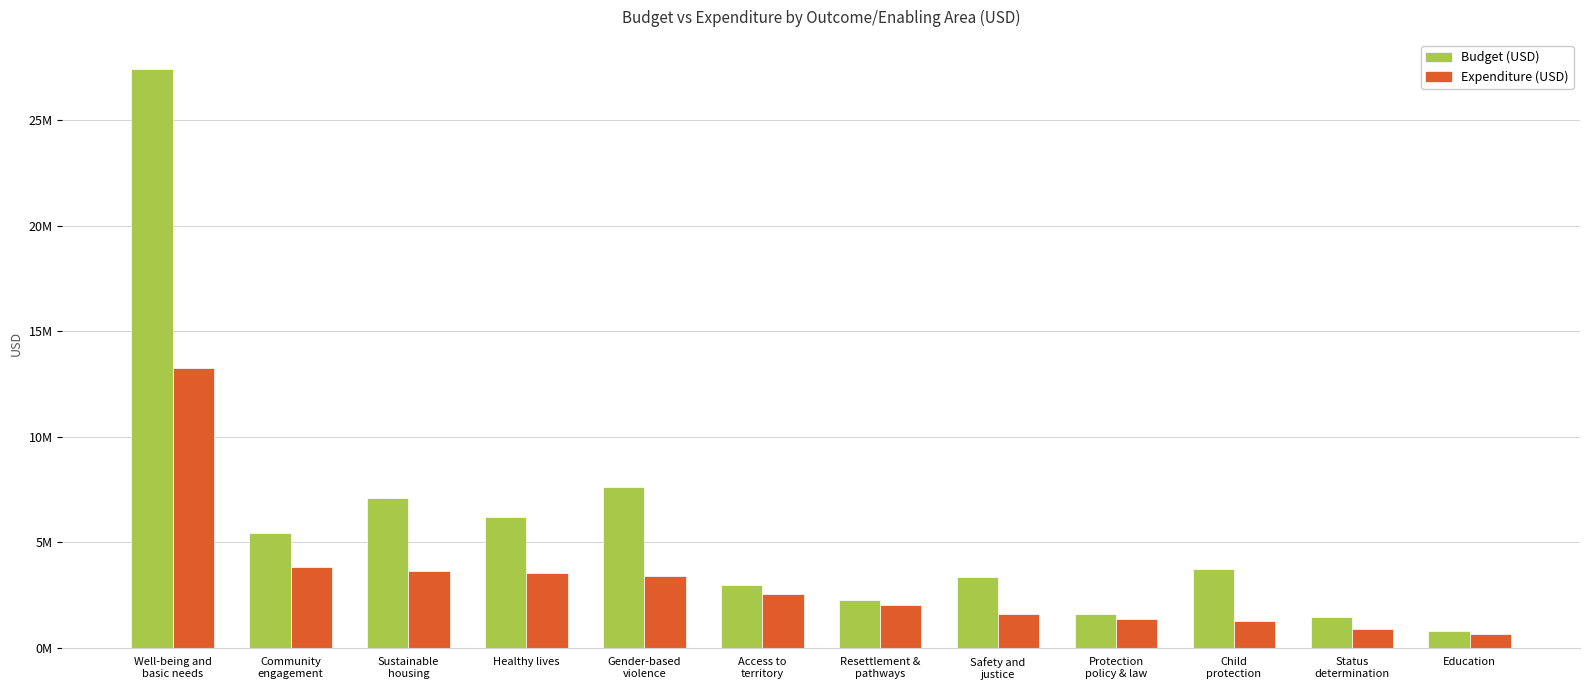

Are the bars horizontal?

No